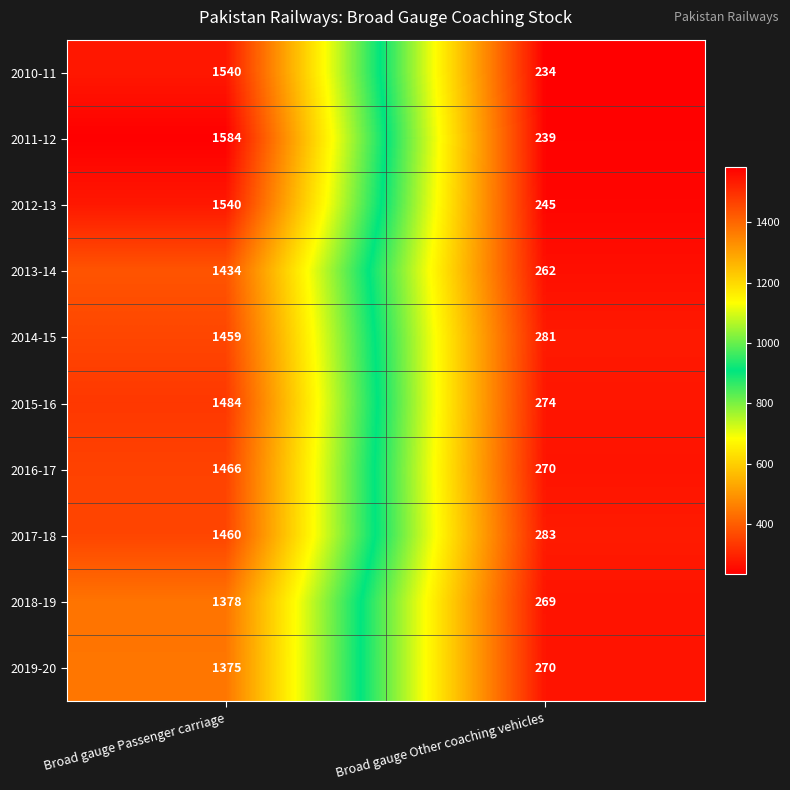

At which category does the chart reach its peak across all series?

Broad gauge Passenger carriage